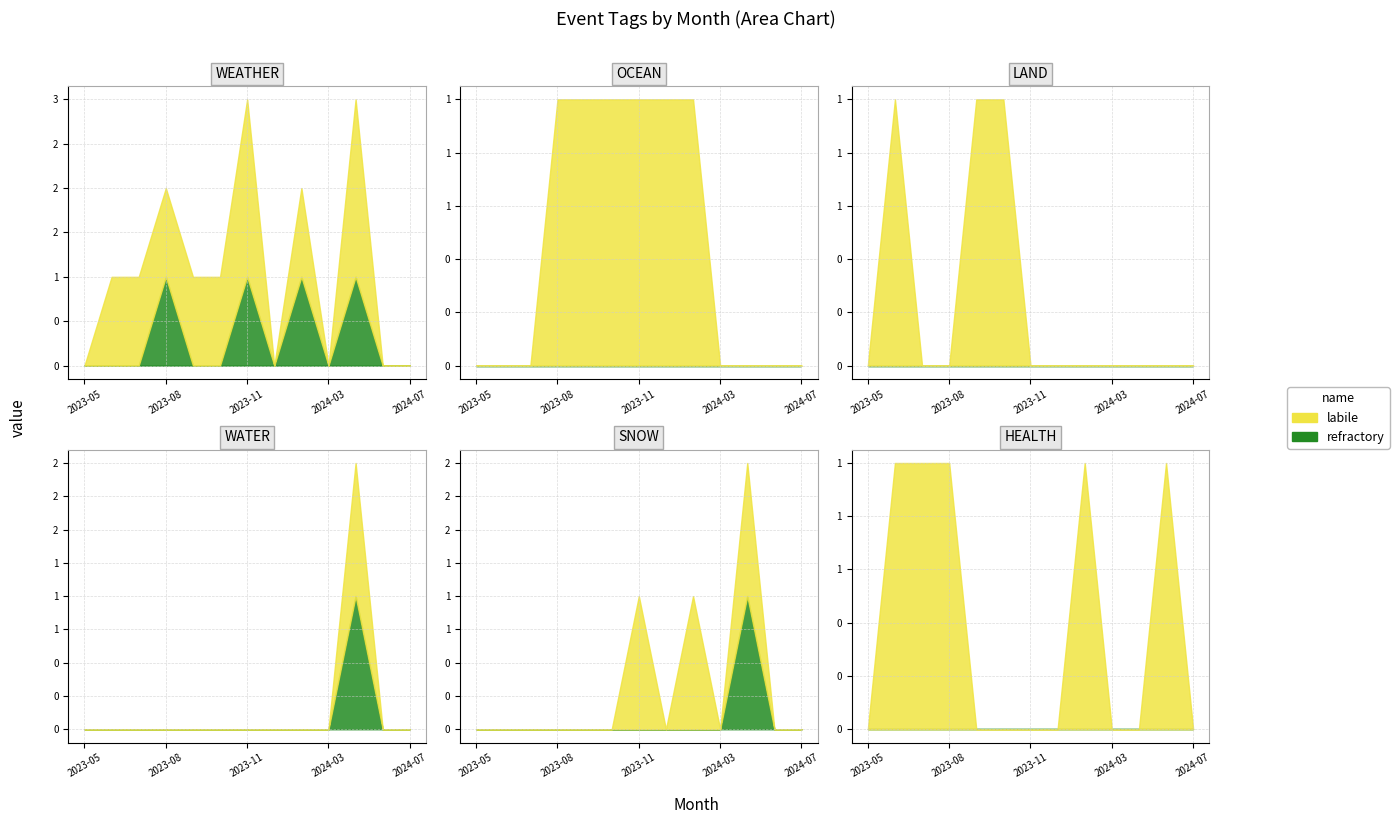

Which category has the lowest value across all series?

2023-05